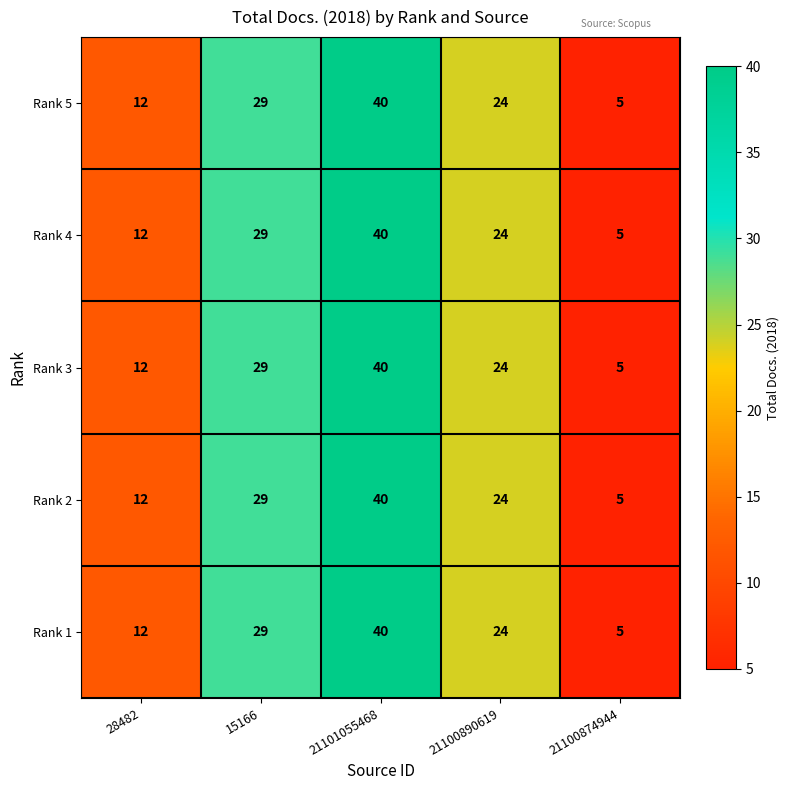

Rank the categories by Rank 5 value from lowest to highest.

21100874944, 28482, 21100890619, 15166, 21101055468